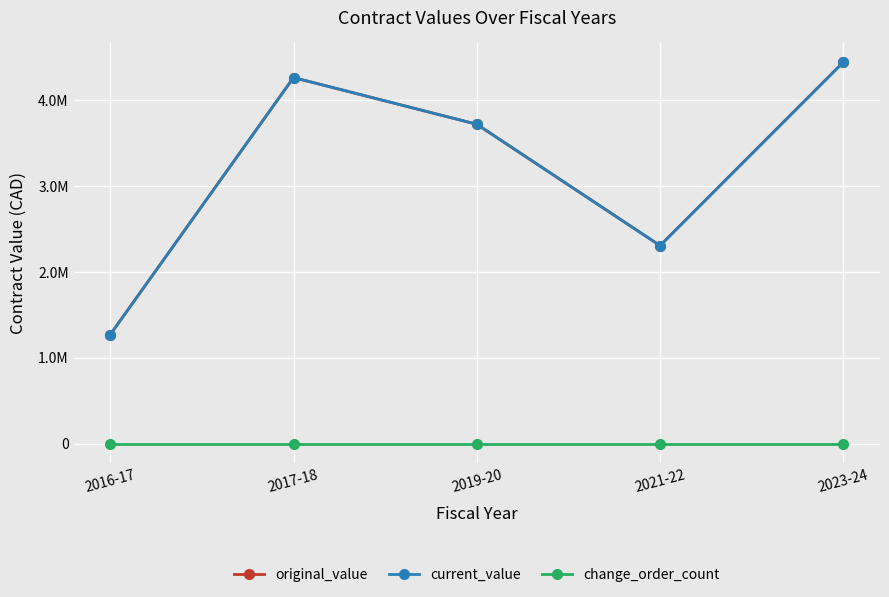

Where is original_value nearest to the value 2852958?

2021-22